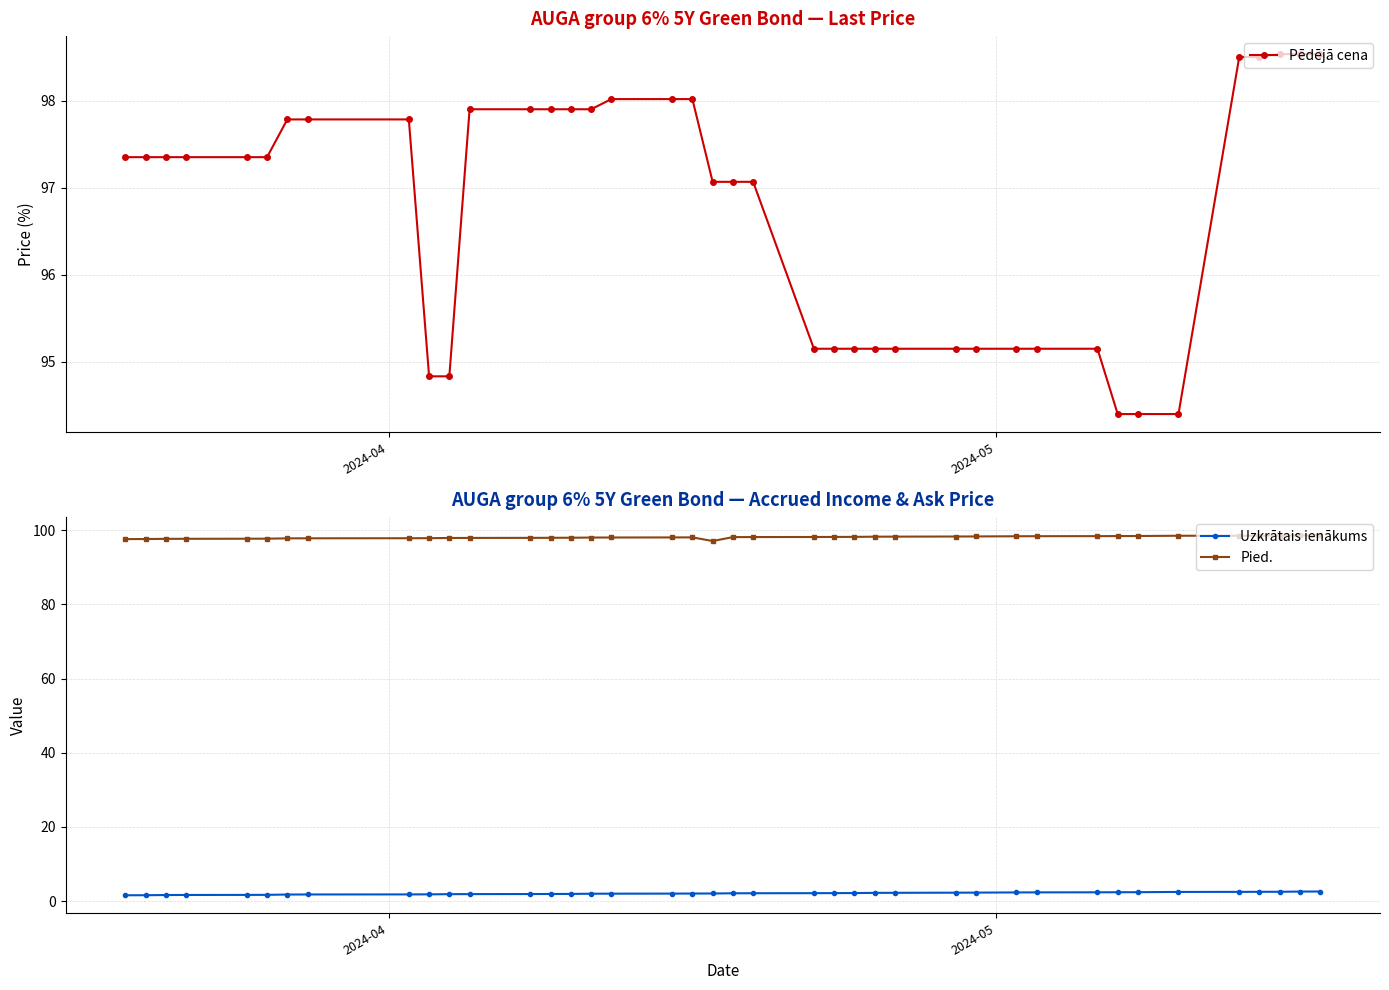

What is the value of the Pied. point at the 3rd from the left?

97.7